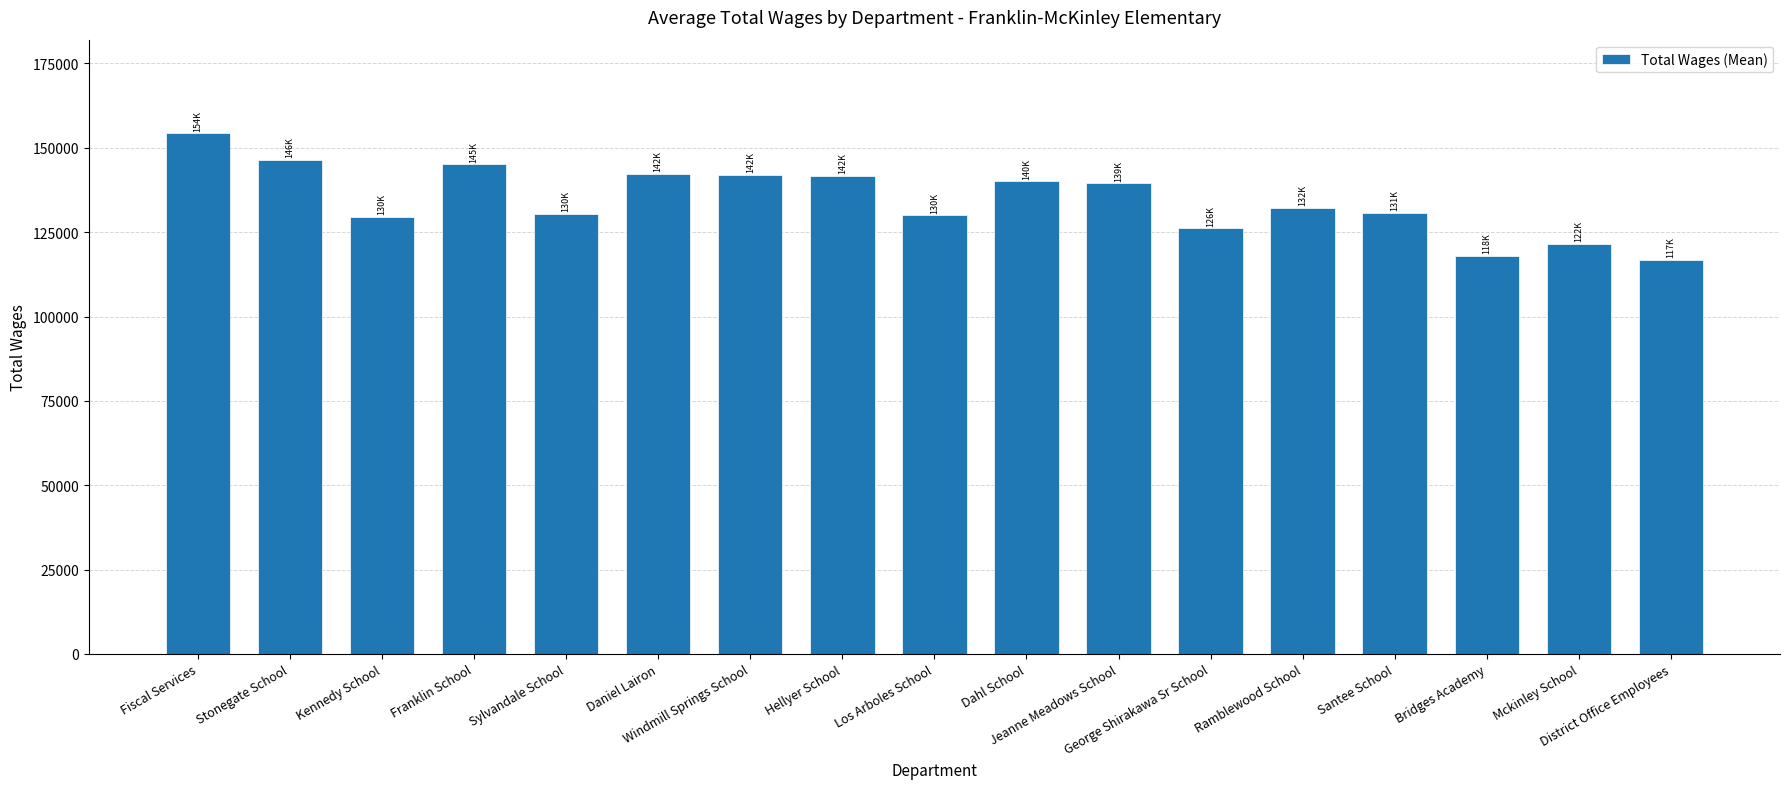

What is the sum of the values at George Shirakawa Sr School and Dahl School?

266169.5